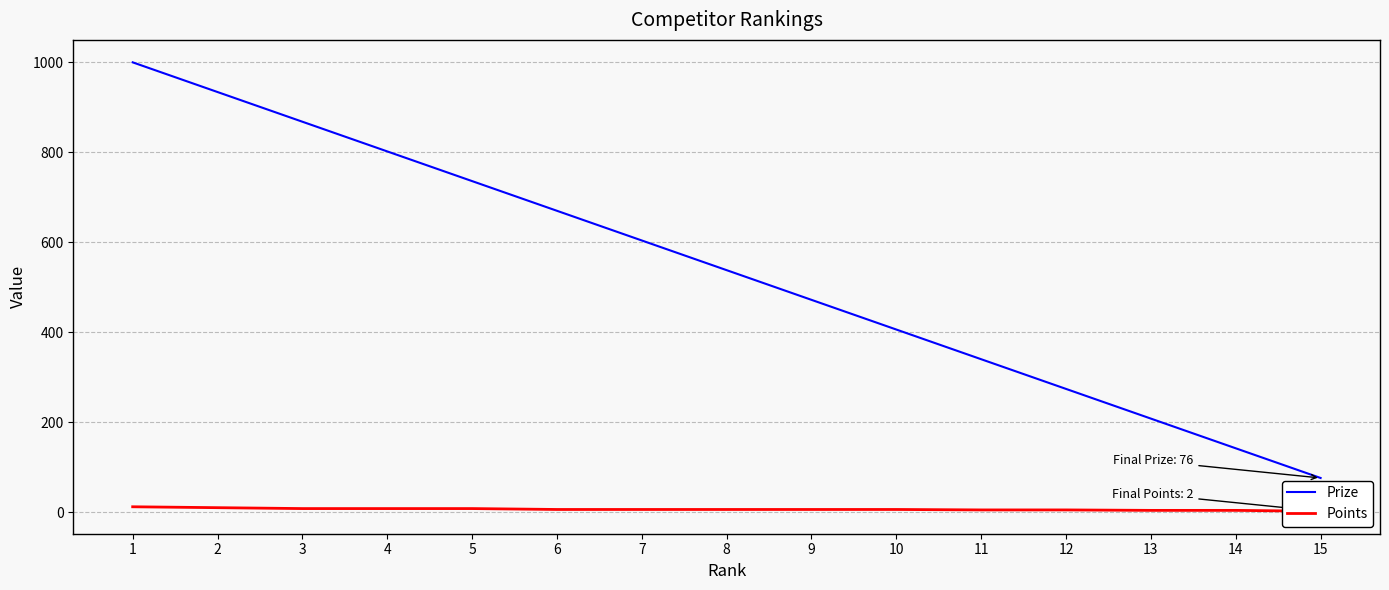

List the series in order of their overall mean, lowest first.

Points, Prize